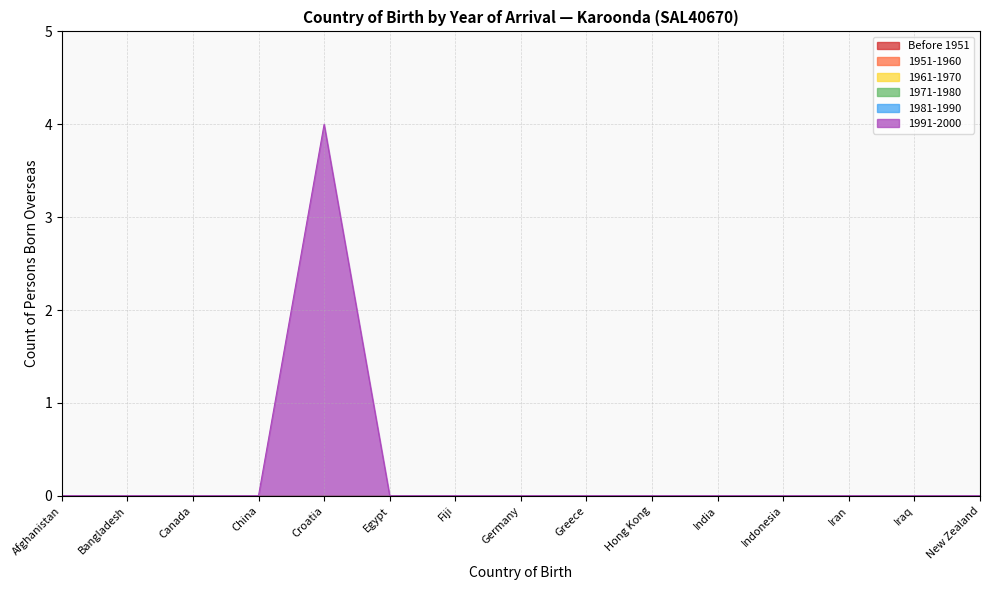

True or false: 1951-1960 and 1961-1970 intersect in this chart.

False